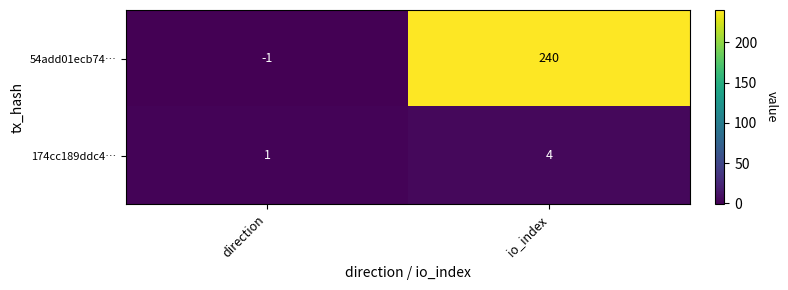

Which series has the largest total across all categories?

54add01ecb74…